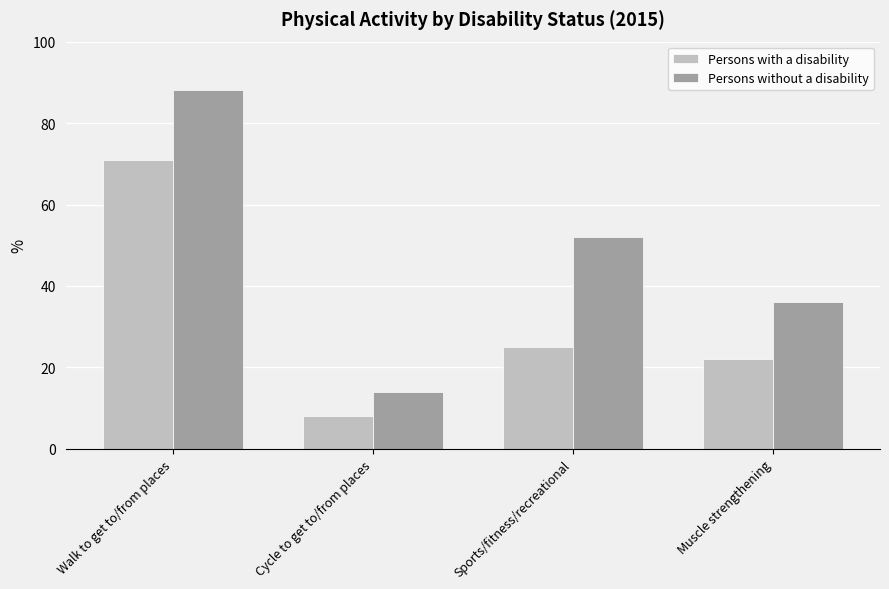

What is the smallest value displayed?

8